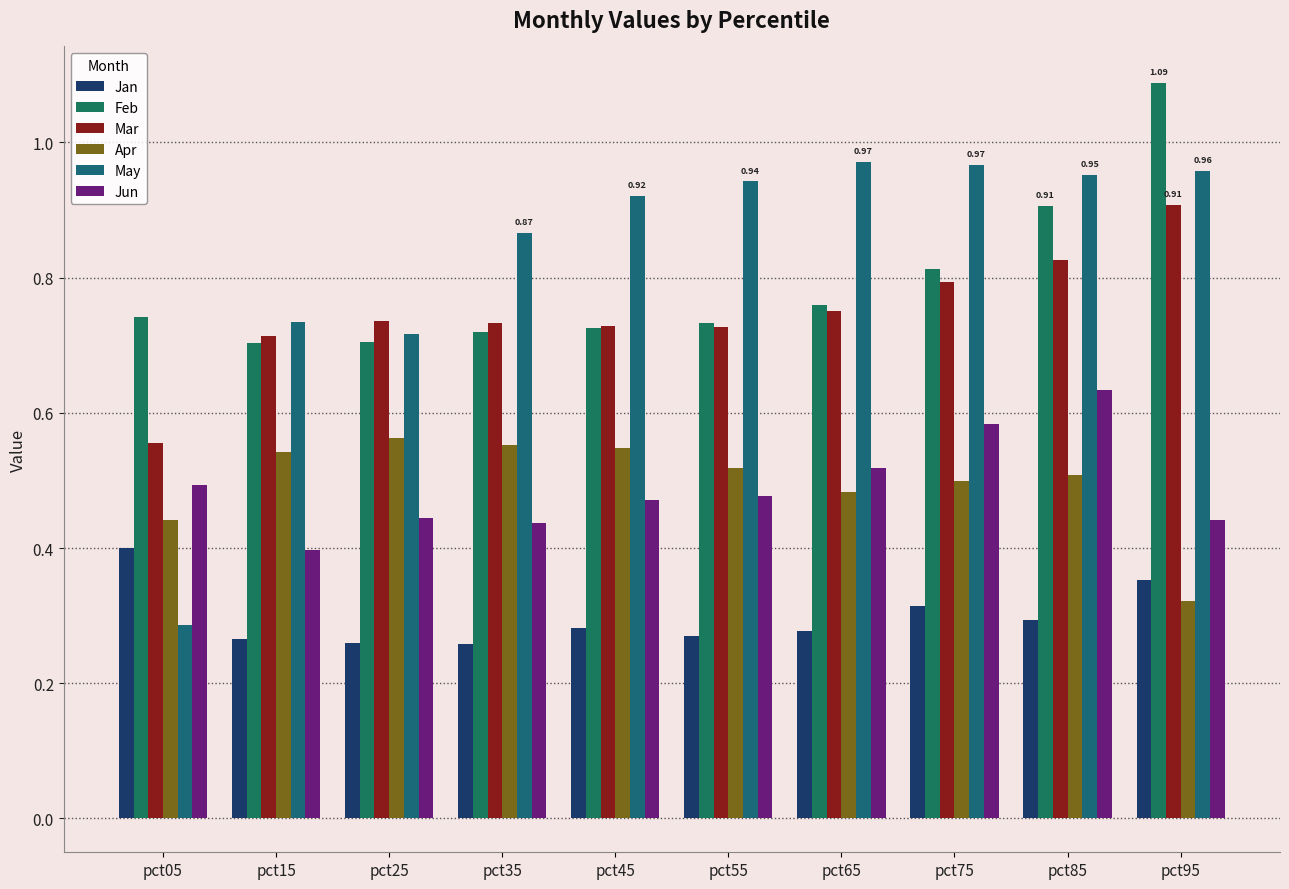

List the series in order of their peak value, highest first.

Feb, May, Mar, Jun, Apr, Jan